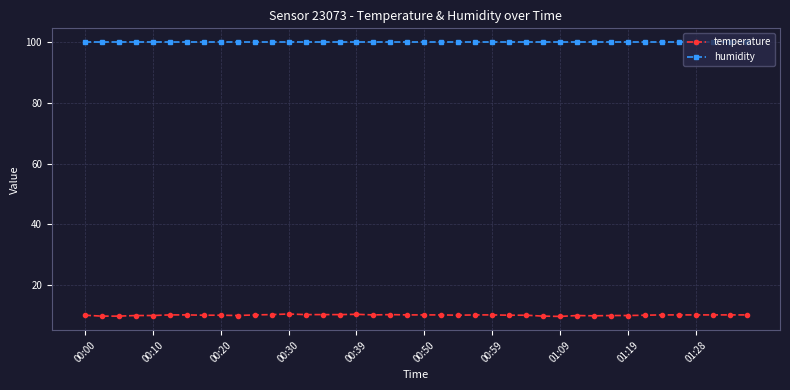

List the series in order of their peak value, highest first.

humidity, temperature